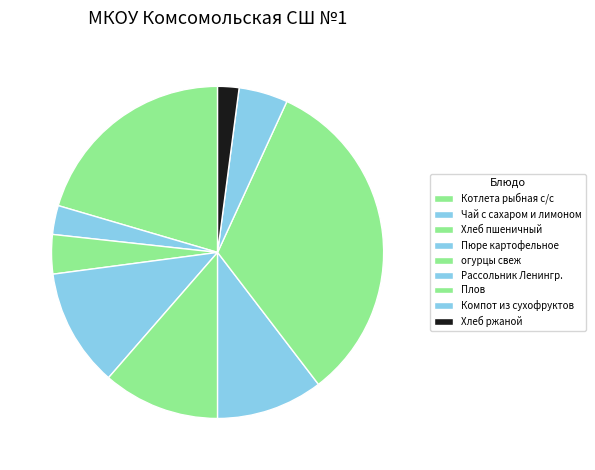

The Пюре картофельное slice represents 1% of the pie. True or false?

False